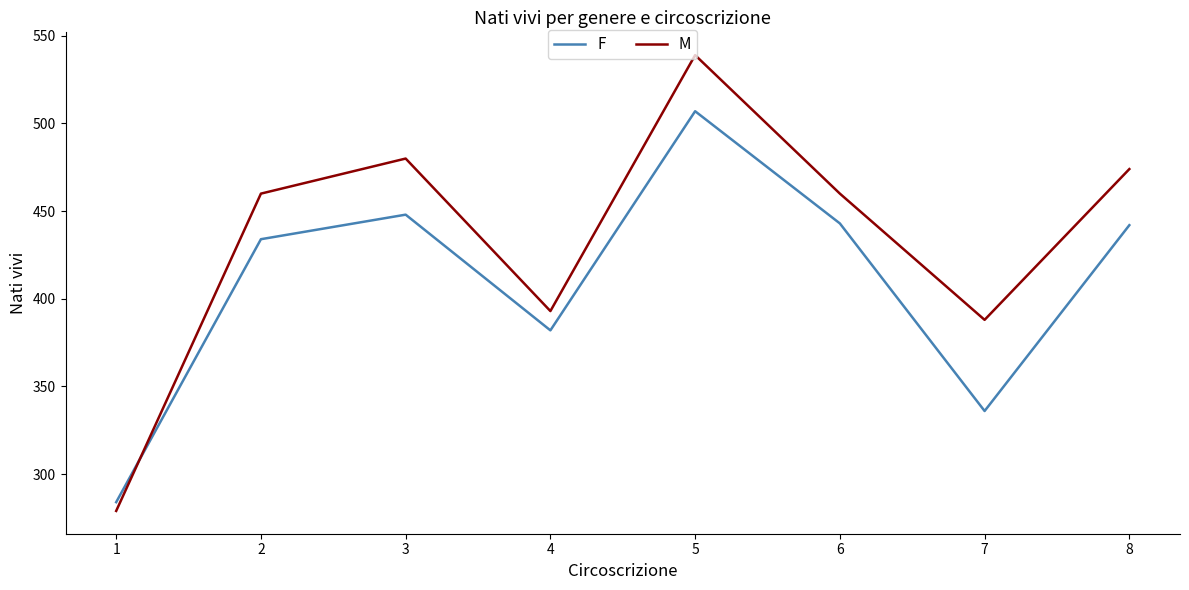

True or false: F has more than 2 interior local peaks.

False